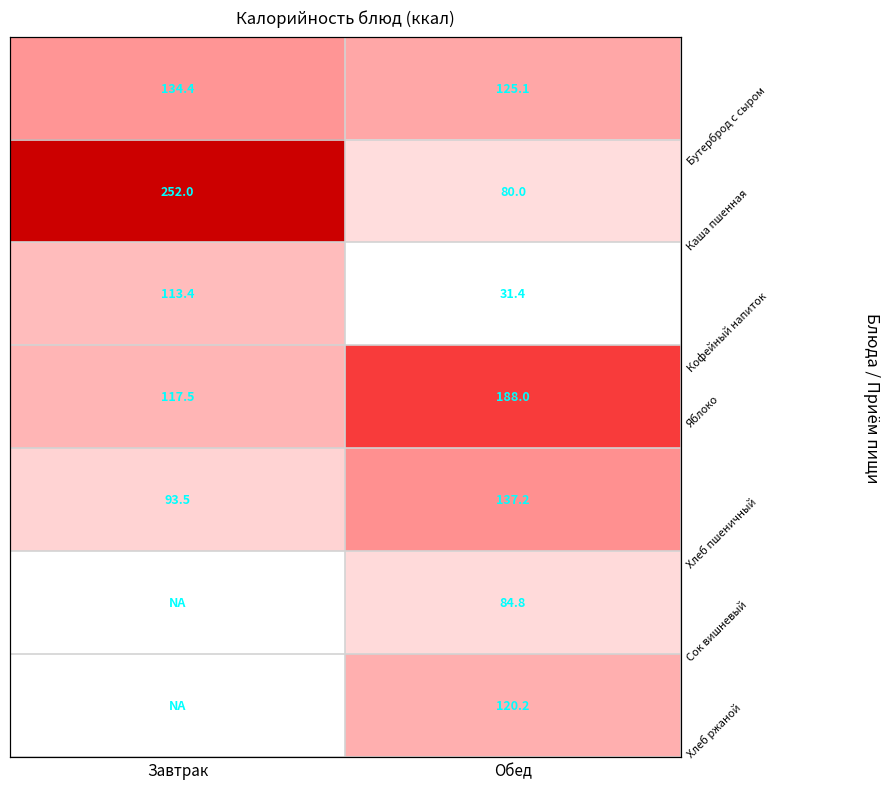

Which series changed the most between Завтрак and Обед?

Каша пшенная